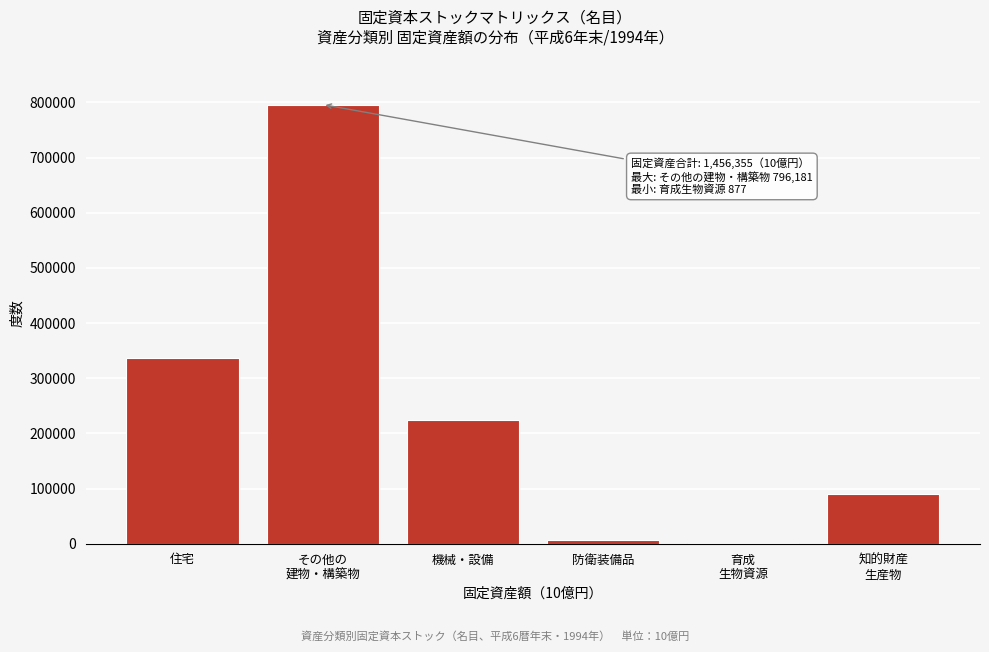

What is the greatest value displayed?

796180.7